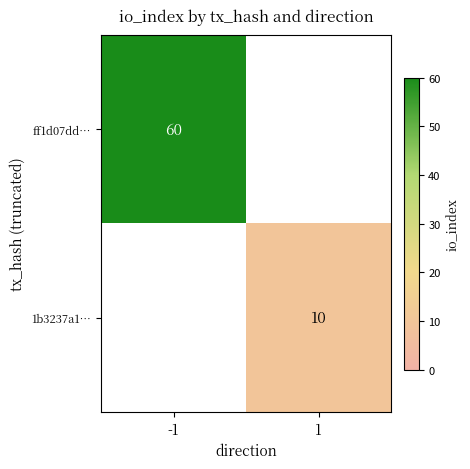

The 1b3237a1… series shows 10 at 1. True or false?

True